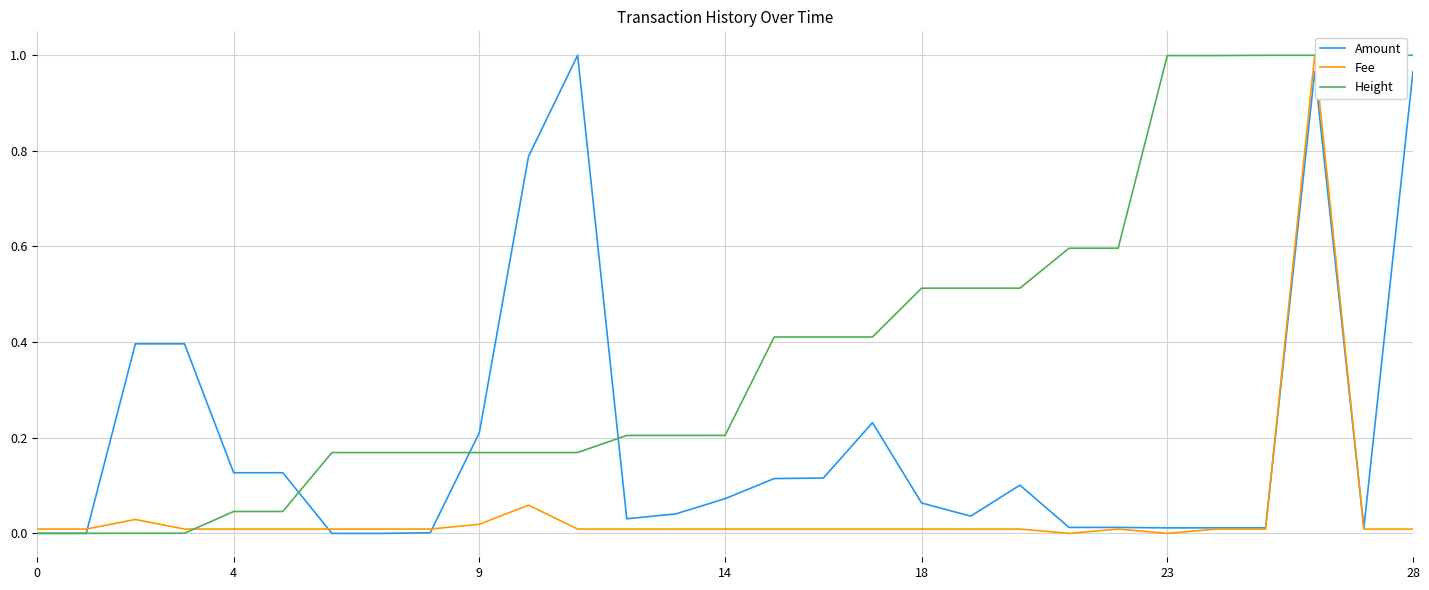

Rank the series by their average value, from lowest to highest.

Fee, Amount, Height